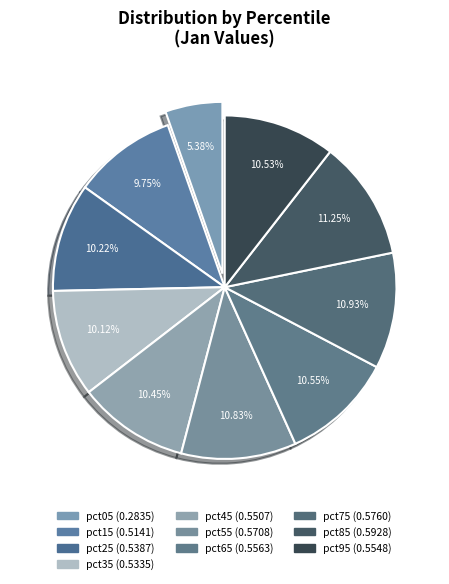

Which slice is the smallest?

pct05